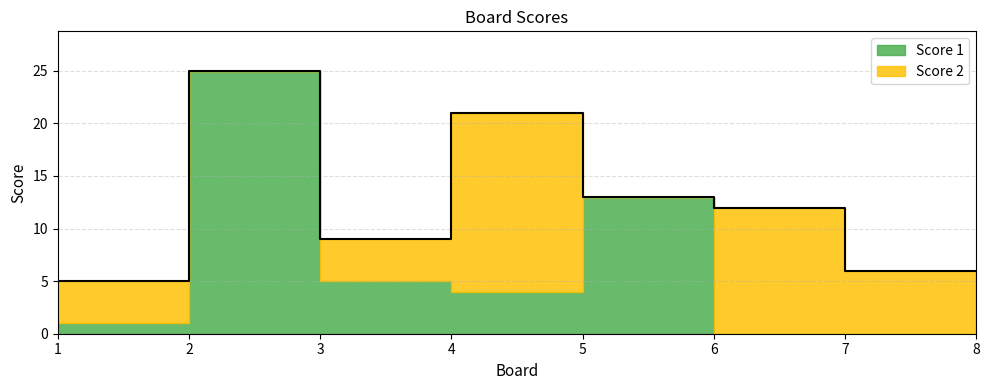

What is the average value?

7